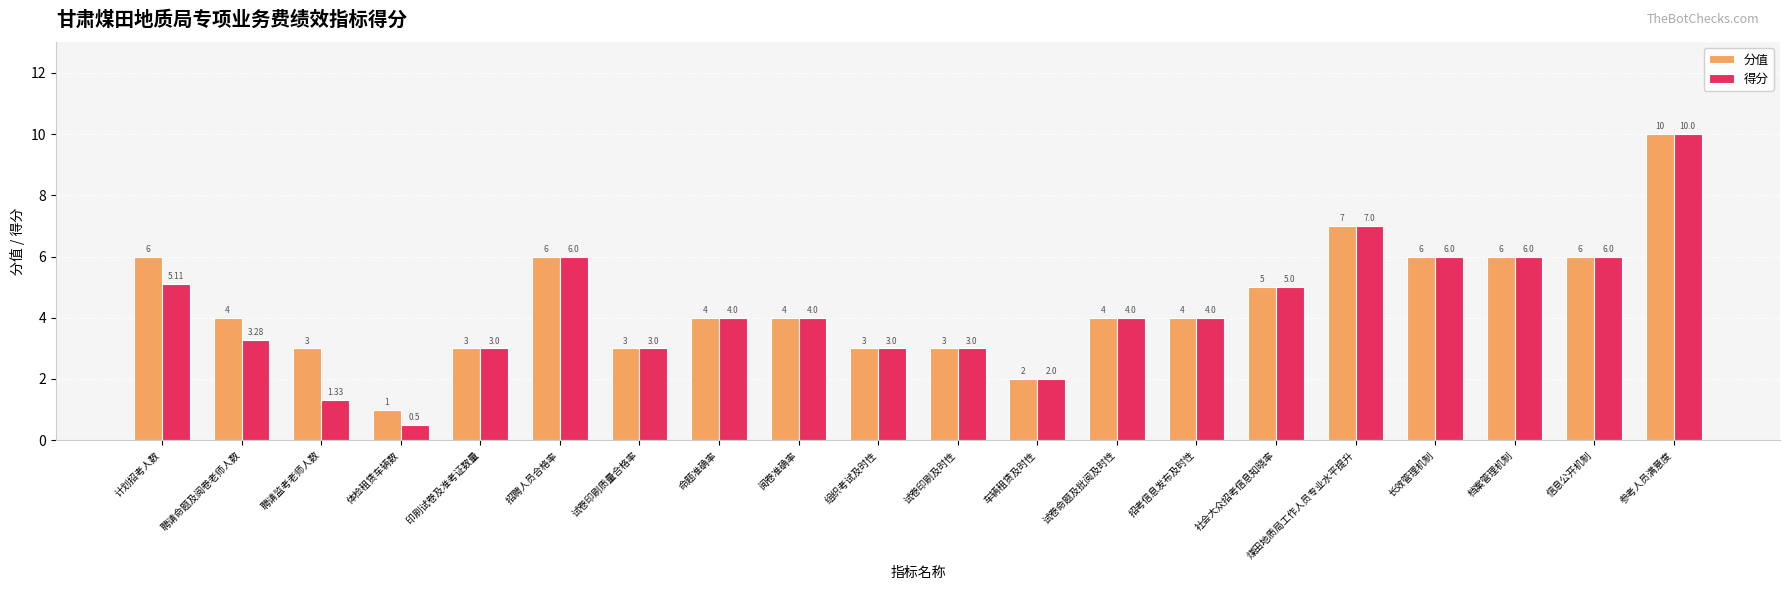

List the series in order of their overall mean, highest first.

分值, 得分